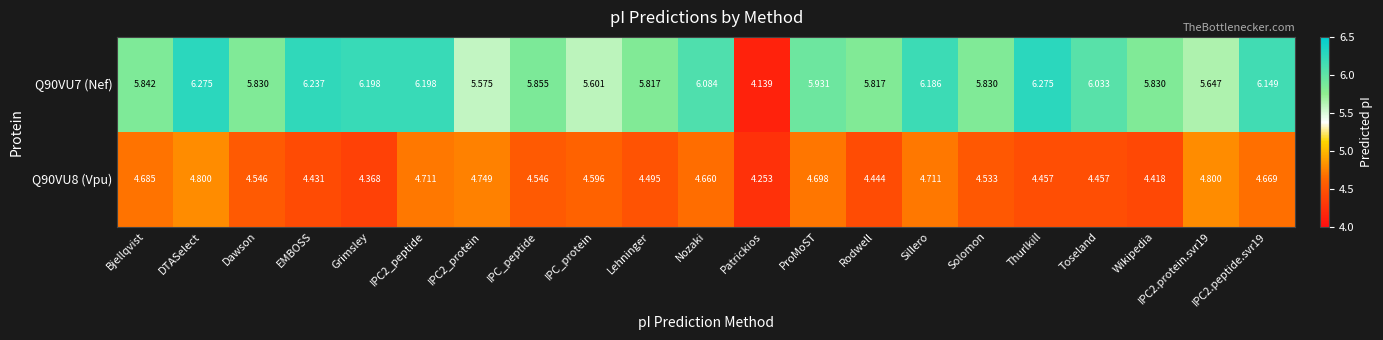

Is the value of Q90VU8 (Vpu) at ProMoST greater than the value of Q90VU7 (Nef) at Thurlkill?

No